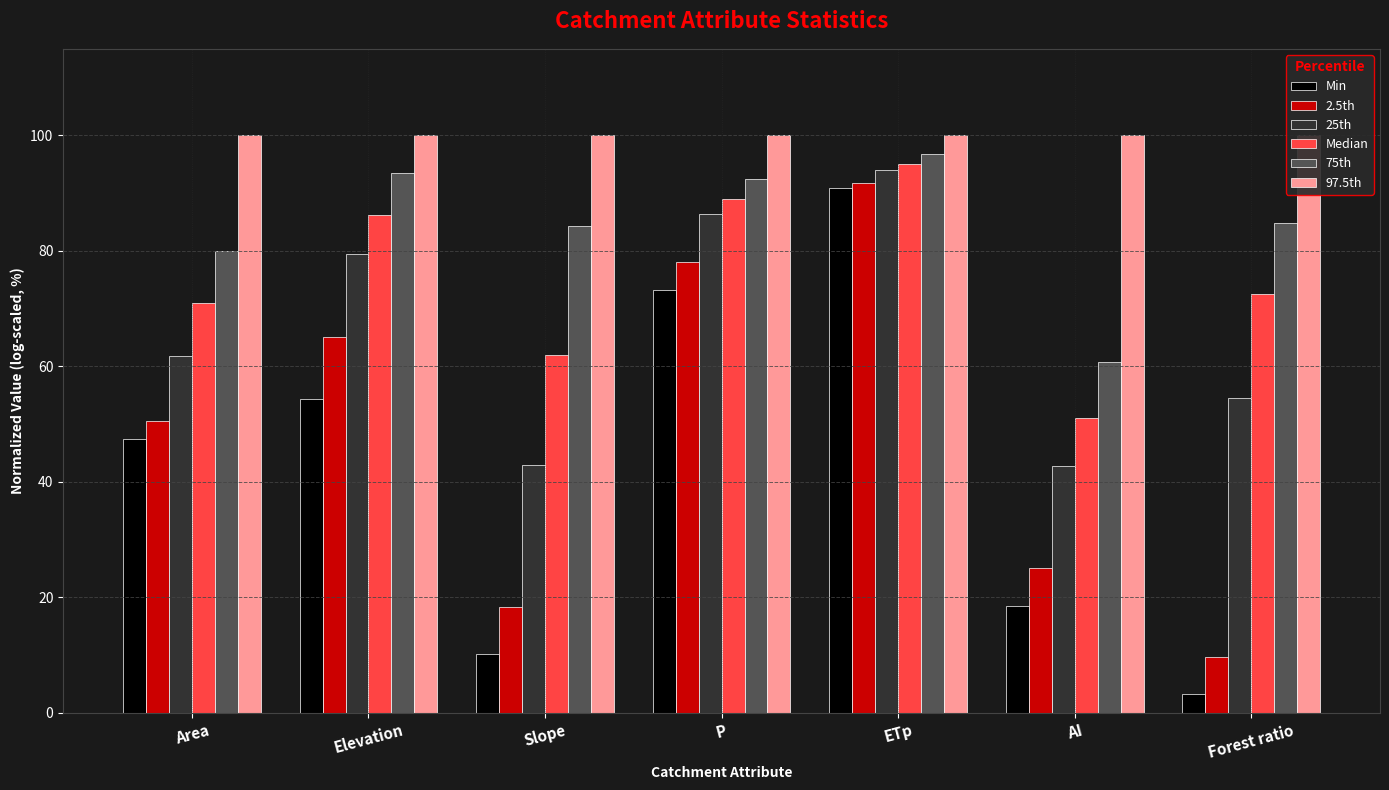

Is the value of 97.5th at Elevation greater than the value of Median at Elevation?

Yes